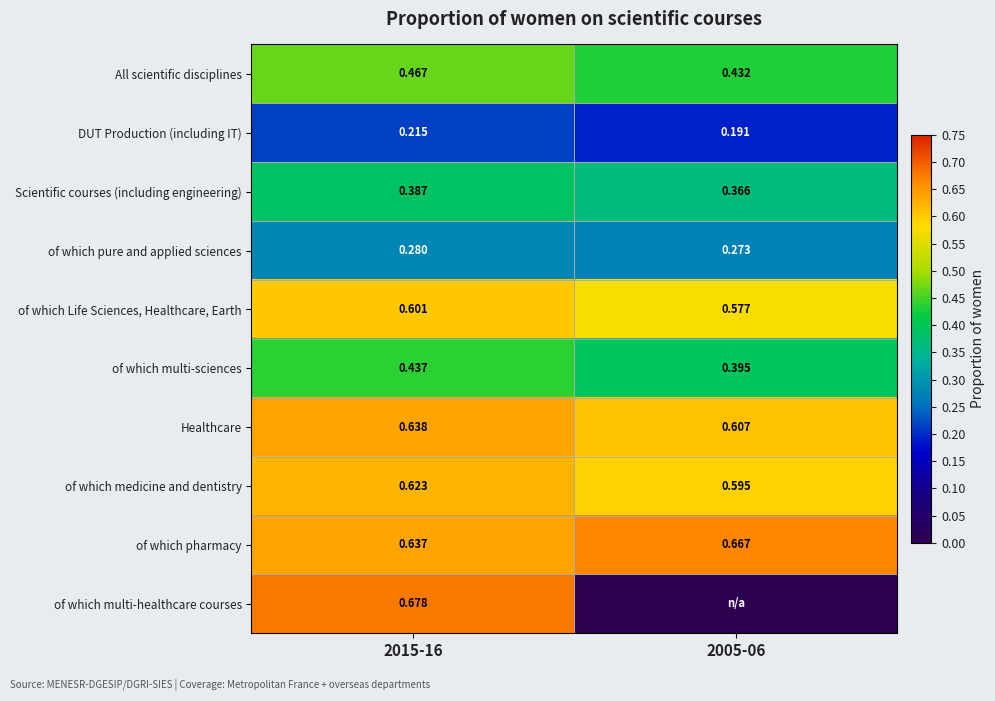

Is the value of of which Life Sciences, Healthcare, Earth at 2015-16 greater than the value of of which pure and applied sciences at 2005-06?

Yes